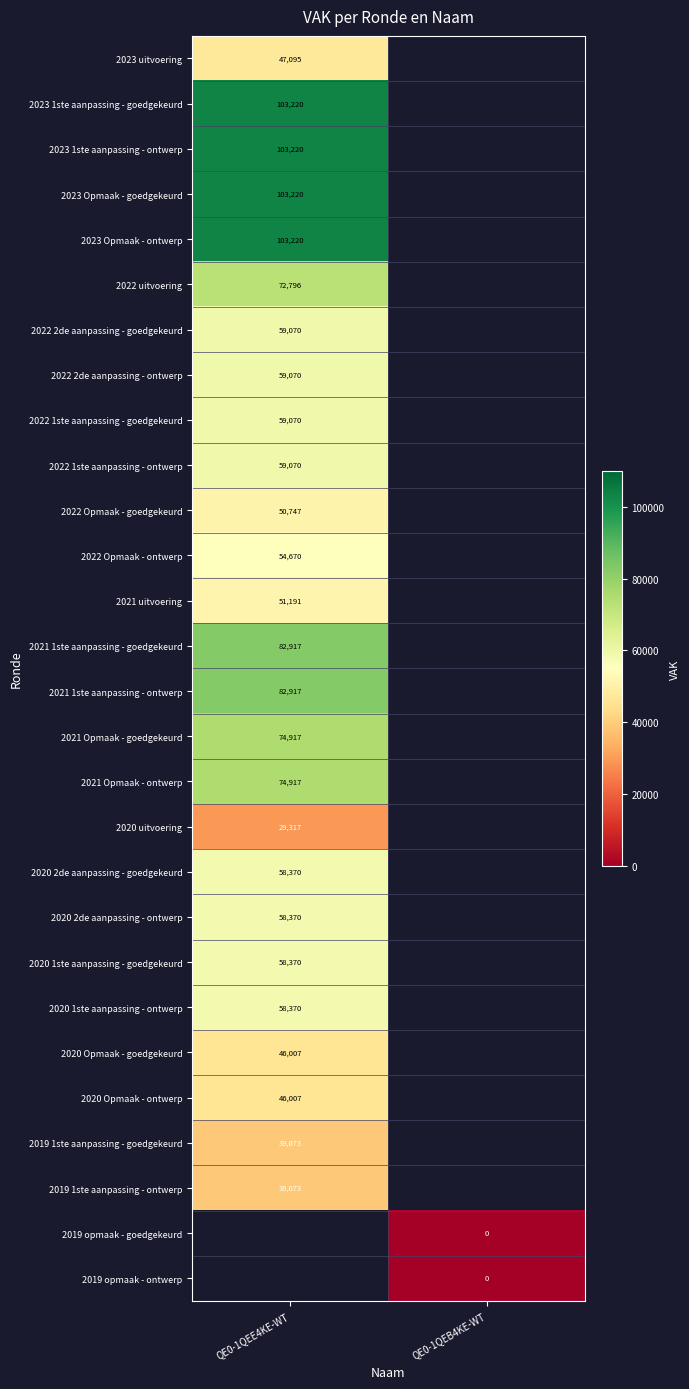

Count the number of data series in this chart.

28